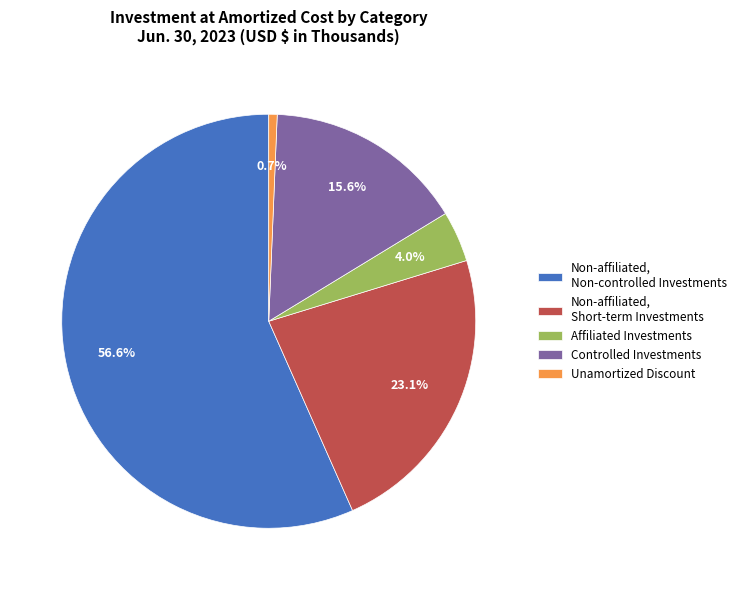

To the nearest percent, what is the average slice percentage?

20%